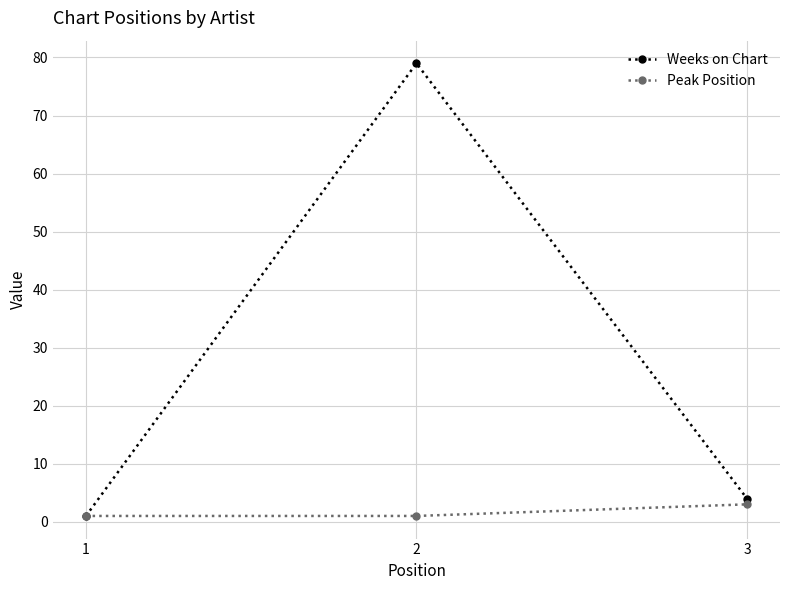

Is the value of Weeks on Chart at 3 greater than the value of Peak Position at 2?

Yes